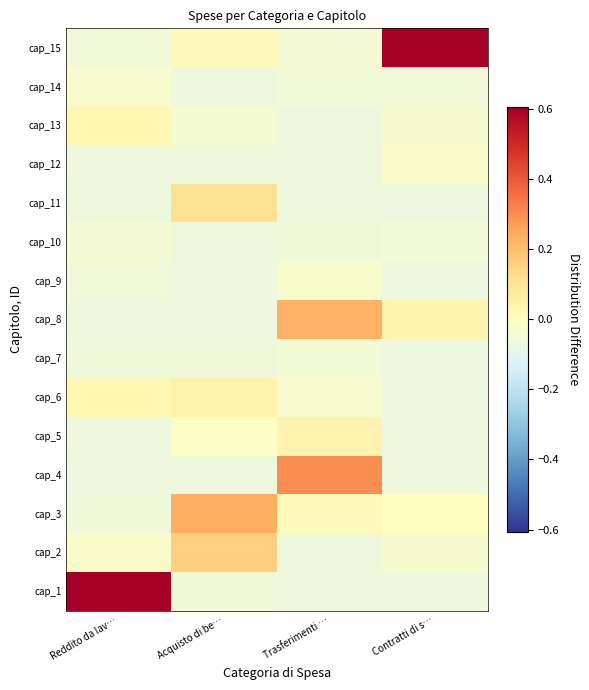

Reading right to left, list all the values displayed in this chart.

cap_1: Contratti di s…=-0.1	Trasferimenti …=-0.1	Acquisto di be…=-0.1	Reddito da lav…=0.6
cap_2: Contratti di s…=-0.0	Trasferimenti …=-0.1	Acquisto di be…=0.2	Reddito da lav…=-0.0
cap_3: Contratti di s…=0.0	Trasferimenti …=0.0	Acquisto di be…=0.2	Reddito da lav…=-0.1
cap_4: Contratti di s…=-0.1	Trasferimenti …=0.3	Acquisto di be…=-0.1	Reddito da lav…=-0.1
cap_5: Contratti di s…=-0.1	Trasferimenti …=0.0	Acquisto di be…=-0.0	Reddito da lav…=-0.1
cap_6: Contratti di s…=-0.1	Trasferimenti …=-0.0	Acquisto di be…=0.0	Reddito da lav…=0.0
cap_7: Contratti di s…=-0.1	Trasferimenti …=-0.0	Acquisto di be…=-0.1	Reddito da lav…=-0.1
cap_8: Contratti di s…=0.0	Trasferimenti …=0.2	Acquisto di be…=-0.1	Reddito da lav…=-0.1
cap_9: Contratti di s…=-0.1	Trasferimenti …=-0.0	Acquisto di be…=-0.1	Reddito da lav…=-0.1
cap_10: Contratti di s…=-0.0	Trasferimenti …=-0.1	Acquisto di be…=-0.1	Reddito da lav…=-0.0
cap_11: Contratti di s…=-0.1	Trasferimenti …=-0.1	Acquisto di be…=0.1	Reddito da lav…=-0.1
cap_12: Contratti di s…=-0.0	Trasferimenti …=-0.1	Acquisto di be…=-0.1	Reddito da lav…=-0.1
cap_13: Contratti di s…=-0.0	Trasferimenti …=-0.1	Acquisto di be…=-0.0	Reddito da lav…=0.0
cap_14: Contratti di s…=-0.1	Trasferimenti …=-0.1	Acquisto di be…=-0.1	Reddito da lav…=-0.0
cap_15: Contratti di s…=0.6	Trasferimenti …=-0.0	Acquisto di be…=0.0	Reddito da lav…=-0.1